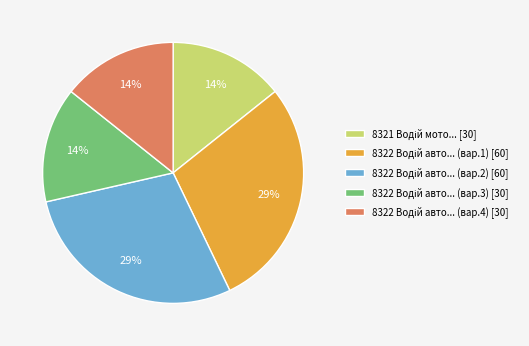

Is there any slice that represents more than half of the pie?

No